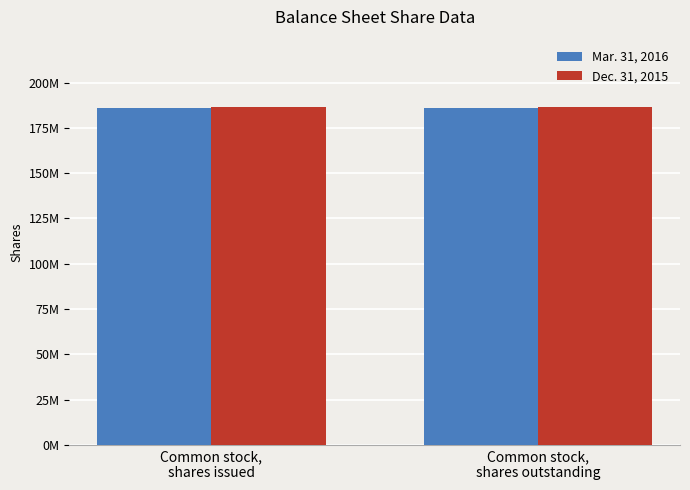

Which series changed the most between Common stock,
shares issued and Common stock,
shares outstanding?

Mar. 31, 2016